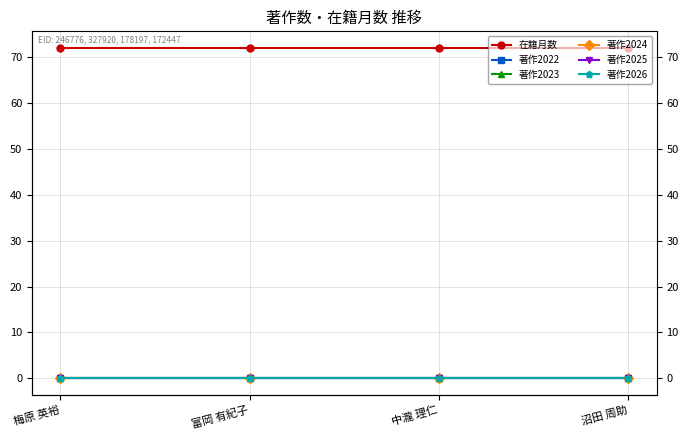

True or false: 著作2024 and 著作2026 intersect in this chart.

False